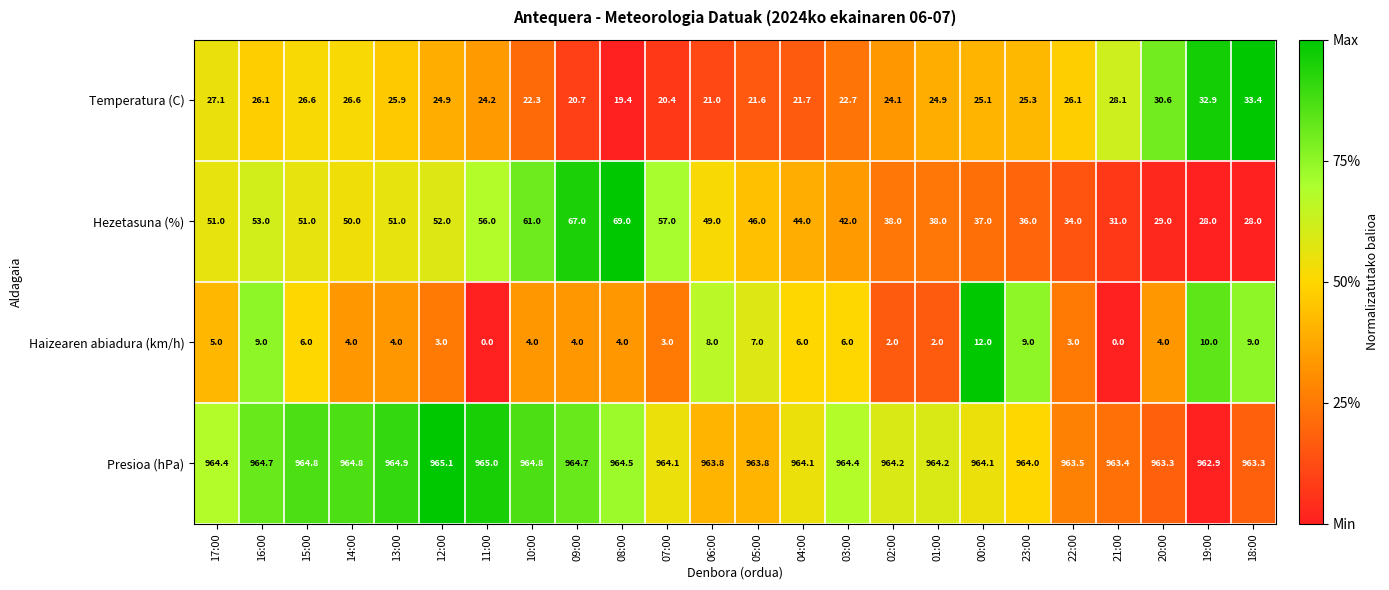

At which label is Hezetasuna (%) closest to 48?

06:00